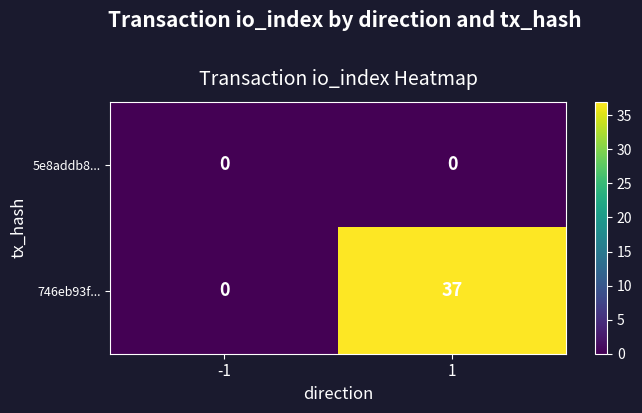

Rank the series by their average value, from highest to lowest.

746eb93f..., 5e8addb8...